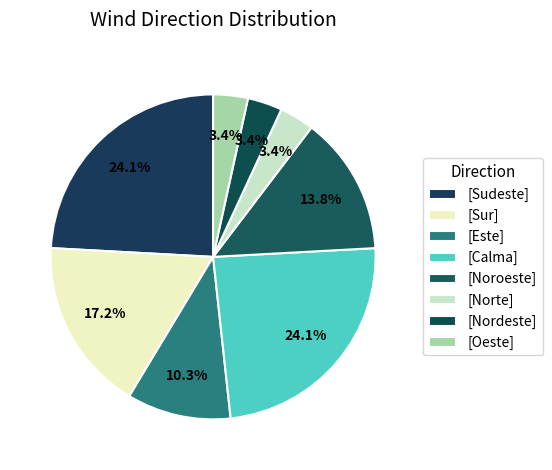

How many segments does this pie chart have?

8